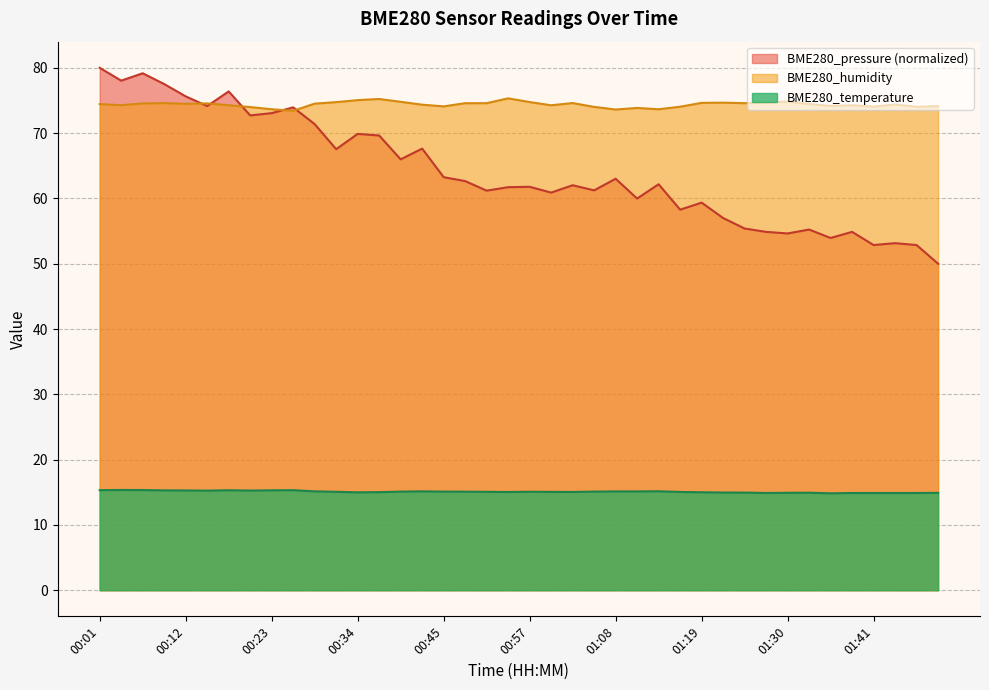

The value of BME280_humidity at 01:08 is 73.6. True or false?

True